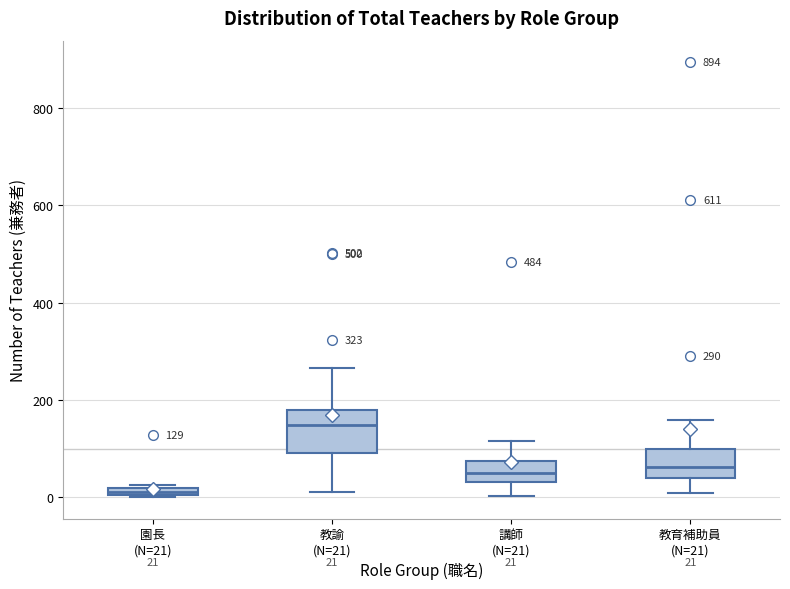

Which box has the highest median line?

教諭 (N=21)